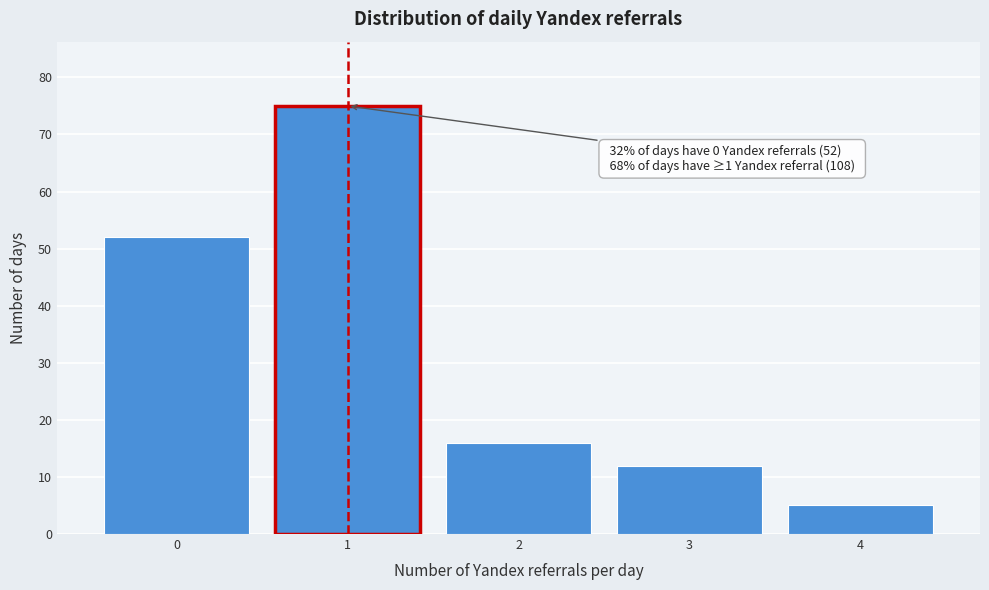

Which range on the x-axis has the tallest bar?

0.5 to 1.5